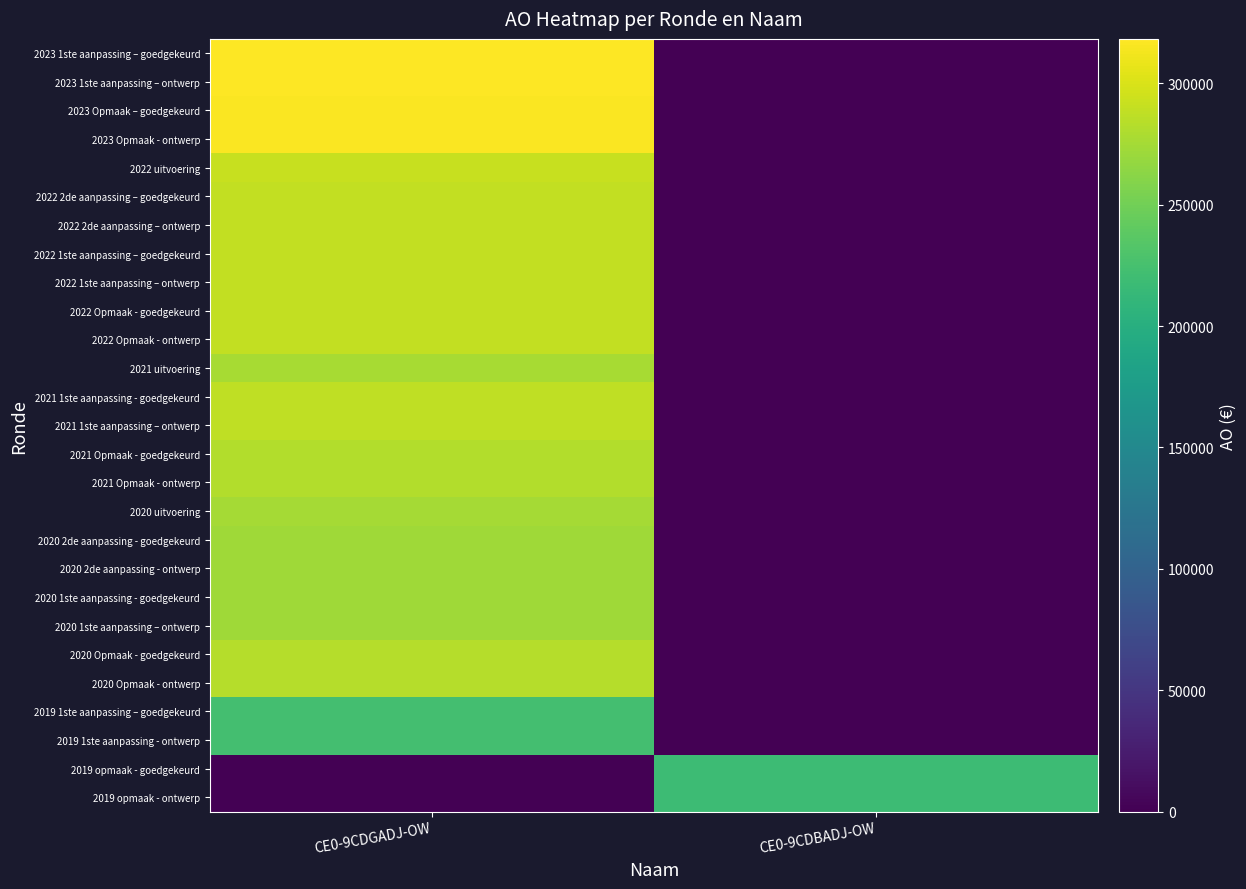

Reading left to right, list all the values displayed in this chart.

2023 1ste aanpassing – goedgekeurd: CE0-9CDGADJ-OW=318270	CE0-9CDBADJ-OW=0
2023 1ste aanpassing – ontwerp: CE0-9CDGADJ-OW=318270	CE0-9CDBADJ-OW=0
2023 Opmaak – goedgekeurd: CE0-9CDGADJ-OW=316784	CE0-9CDBADJ-OW=0
2023 Opmaak - ontwerp: CE0-9CDGADJ-OW=316784	CE0-9CDBADJ-OW=0
2022 uitvoering: CE0-9CDGADJ-OW=291207	CE0-9CDBADJ-OW=0
2022 2de aanpassing – goedgekeurd: CE0-9CDGADJ-OW=288476	CE0-9CDBADJ-OW=0
2022 2de aanpassing – ontwerp: CE0-9CDGADJ-OW=288476	CE0-9CDBADJ-OW=0
2022 1ste aanpassing – goedgekeurd: CE0-9CDGADJ-OW=288476	CE0-9CDBADJ-OW=0
2022 1ste aanpassing – ontwerp: CE0-9CDGADJ-OW=288476	CE0-9CDBADJ-OW=0
2022 Opmaak - goedgekeurd: CE0-9CDGADJ-OW=289648	CE0-9CDBADJ-OW=0
2022 Opmaak - ontwerp: CE0-9CDGADJ-OW=289648	CE0-9CDBADJ-OW=0
2021 uitvoering: CE0-9CDGADJ-OW=276764	CE0-9CDBADJ-OW=0
2021 1ste aanpassing - goedgekeurd: CE0-9CDGADJ-OW=288411	CE0-9CDBADJ-OW=0
2021 1ste aanpassing – ontwerp: CE0-9CDGADJ-OW=288411	CE0-9CDBADJ-OW=0
2021 Opmaak - goedgekeurd: CE0-9CDGADJ-OW=281945	CE0-9CDBADJ-OW=0
2021 Opmaak - ontwerp: CE0-9CDGADJ-OW=281945	CE0-9CDBADJ-OW=0
2020 uitvoering: CE0-9CDGADJ-OW=275724	CE0-9CDBADJ-OW=0
2020 2de aanpassing - goedgekeurd: CE0-9CDGADJ-OW=272837	CE0-9CDBADJ-OW=0
2020 2de aanpassing - ontwerp: CE0-9CDGADJ-OW=272837	CE0-9CDBADJ-OW=0
2020 1ste aanpassing - goedgekeurd: CE0-9CDGADJ-OW=272281	CE0-9CDBADJ-OW=0
2020 1ste aanpassing – ontwerp: CE0-9CDGADJ-OW=272281	CE0-9CDBADJ-OW=0
2020 Opmaak - goedgekeurd: CE0-9CDGADJ-OW=282322	CE0-9CDBADJ-OW=0
2020 Opmaak - ontwerp: CE0-9CDGADJ-OW=282322	CE0-9CDBADJ-OW=0
2019 1ste aanpassing – goedgekeurd: CE0-9CDGADJ-OW=223543	CE0-9CDBADJ-OW=0
2019 1ste aanpassing - ontwerp: CE0-9CDGADJ-OW=223543	CE0-9CDBADJ-OW=0
2019 opmaak - goedgekeurd: CE0-9CDGADJ-OW=0	CE0-9CDBADJ-OW=217812
2019 opmaak - ontwerp: CE0-9CDGADJ-OW=0	CE0-9CDBADJ-OW=217812